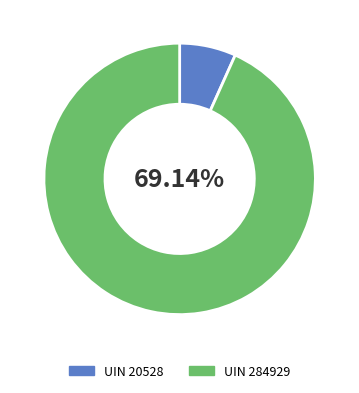

The UIN 284929 slice represents 86% of the pie. True or false?

False